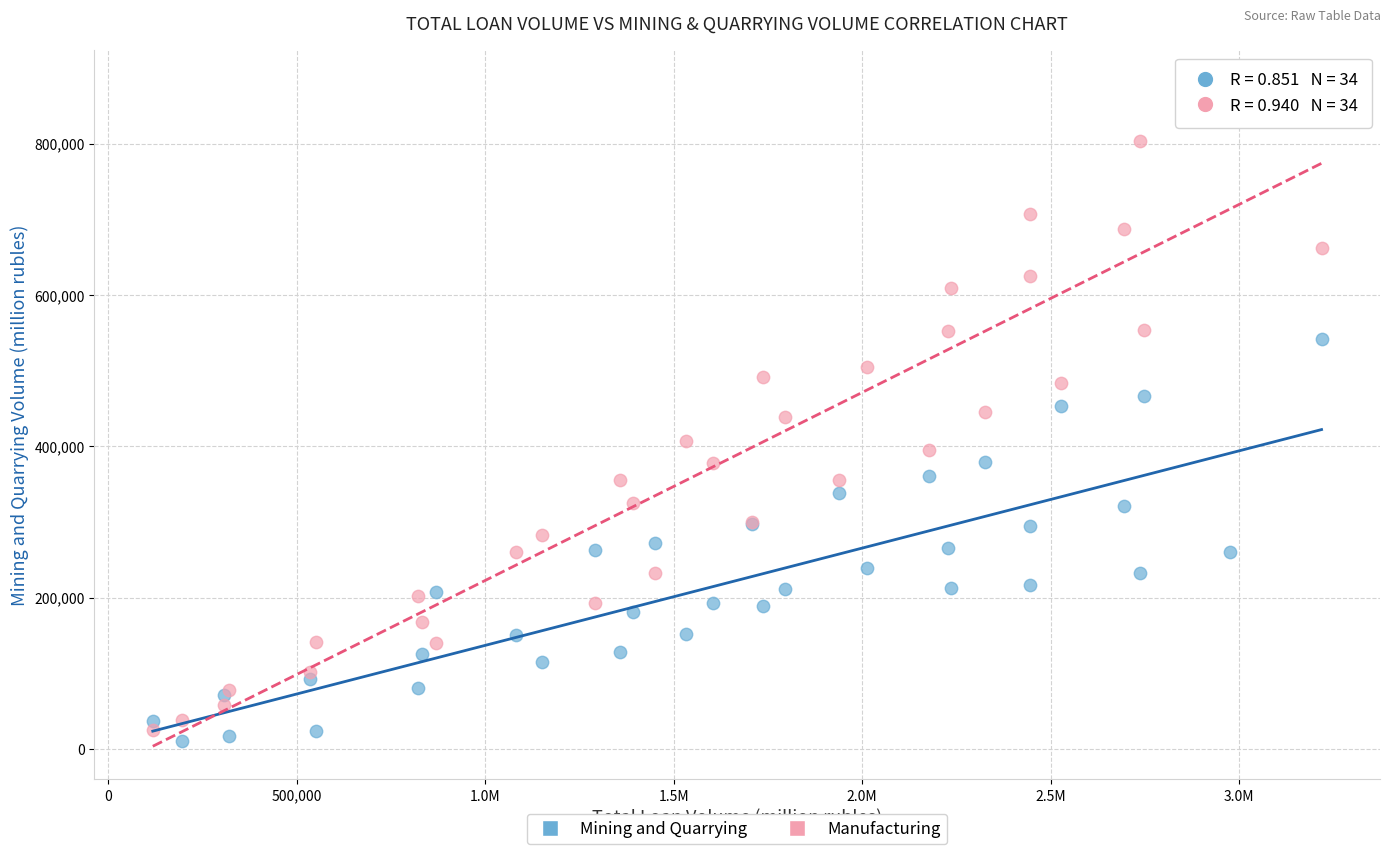

Which series has the widest spread of Y values?

Manufacturing